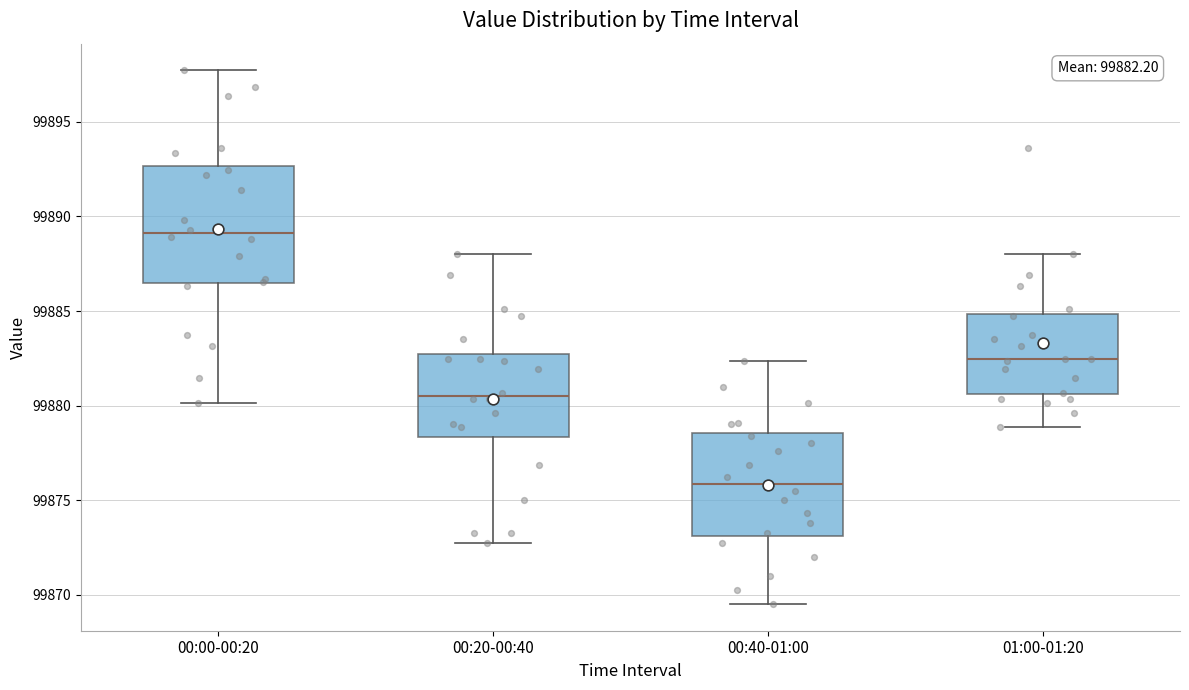

Which box has the lowest median line?

00:40-01:00